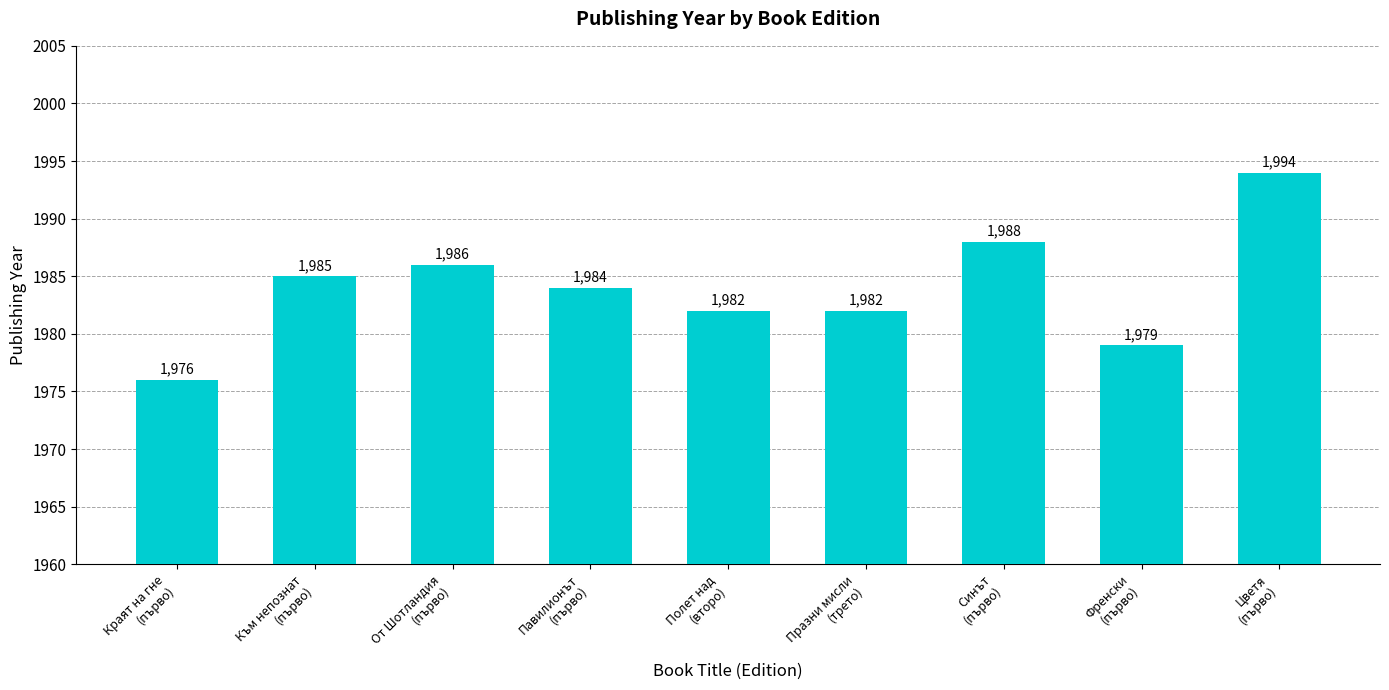

What is the minimum value shown in the chart?

1976